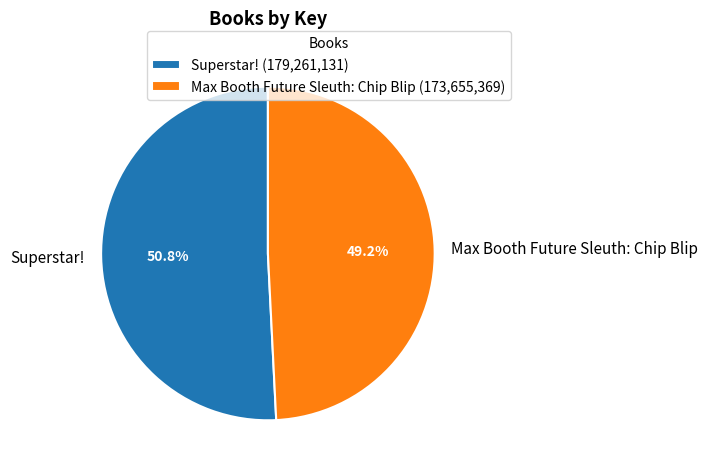

What is the ratio of the value at Max Booth Future Sleuth: Chip Blip to the value at Superstar!?

1.0